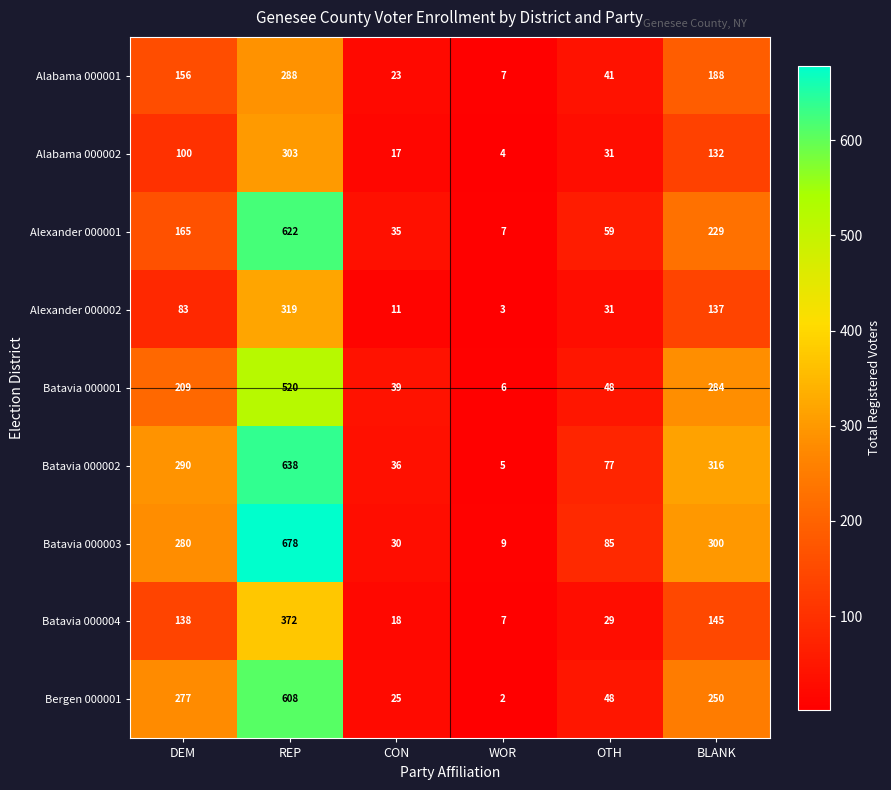

Where is Batavia 000002 nearest to the value 321?

BLANK